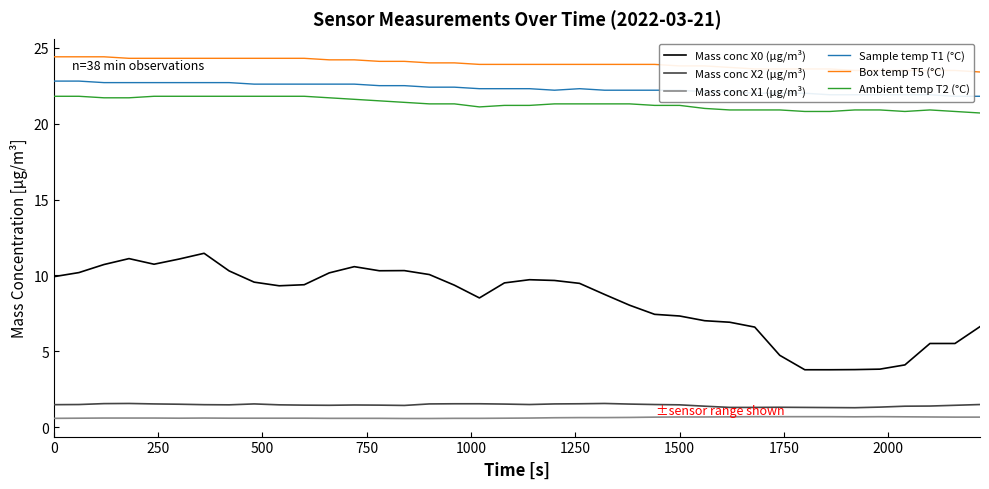

At how many categories does at least one series exceed 22?

38